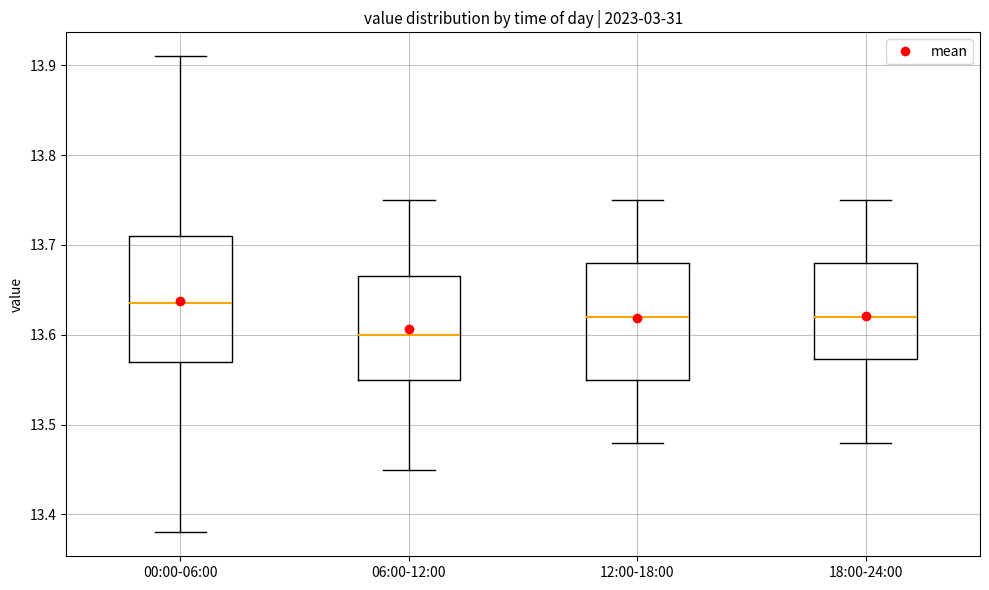

Which box has the highest median line?

00:00-06:00